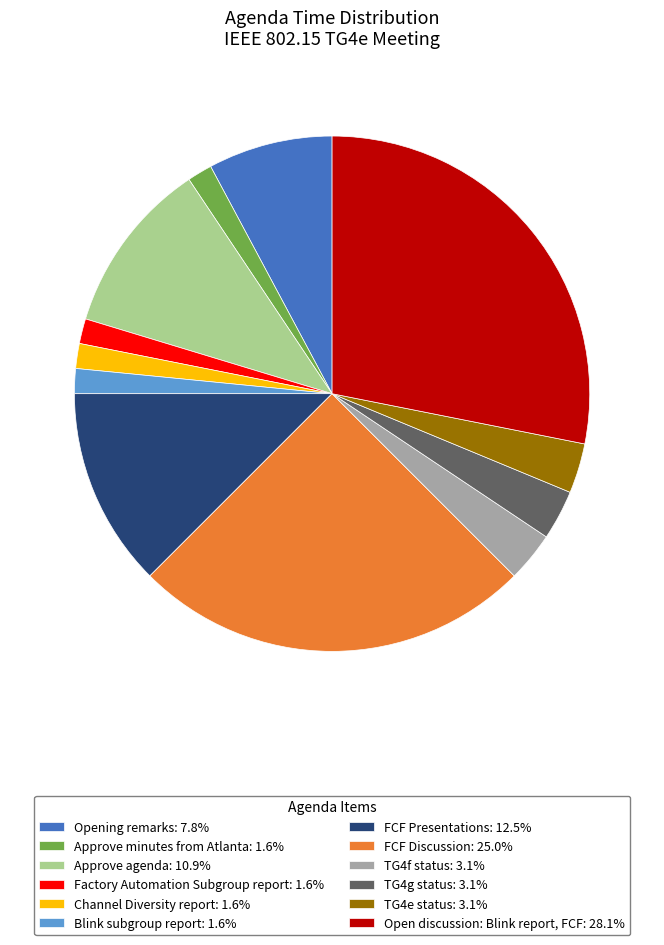

What is the ratio of the value at TG4g status to the value at TG4f status?

1.0